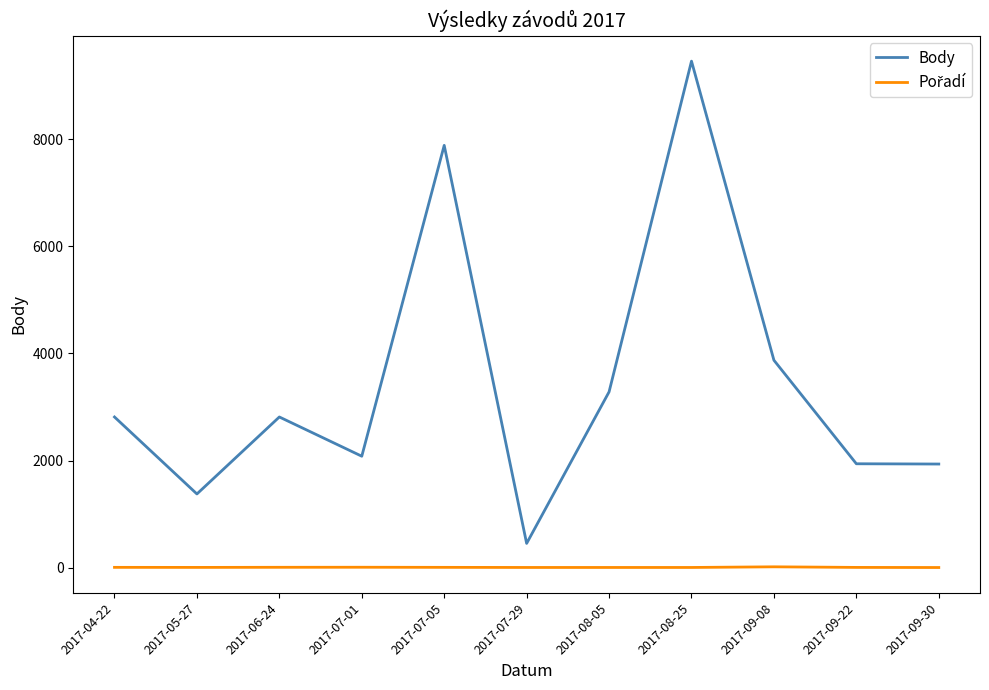

What is the difference between the maximum and minimum values in the Body series?

9009